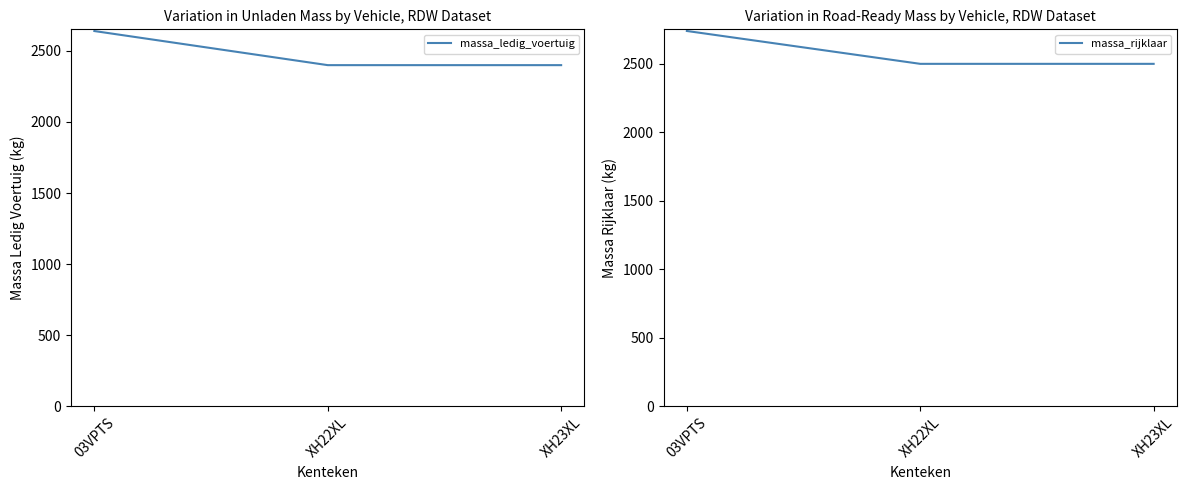

Rank the categories by massa_rijklaar value from highest to lowest.

03VPTS, XH22XL, XH23XL